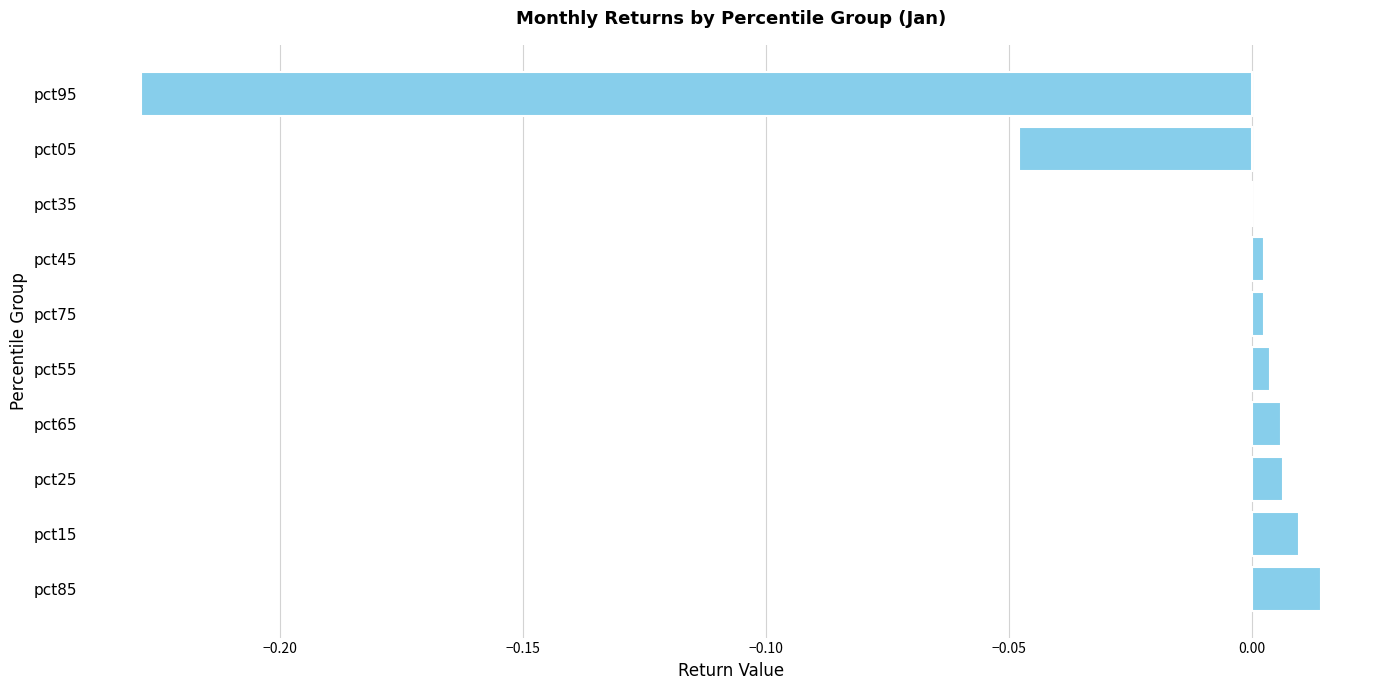

The chart shows a value of 0.0 at pct75. True or false?

True